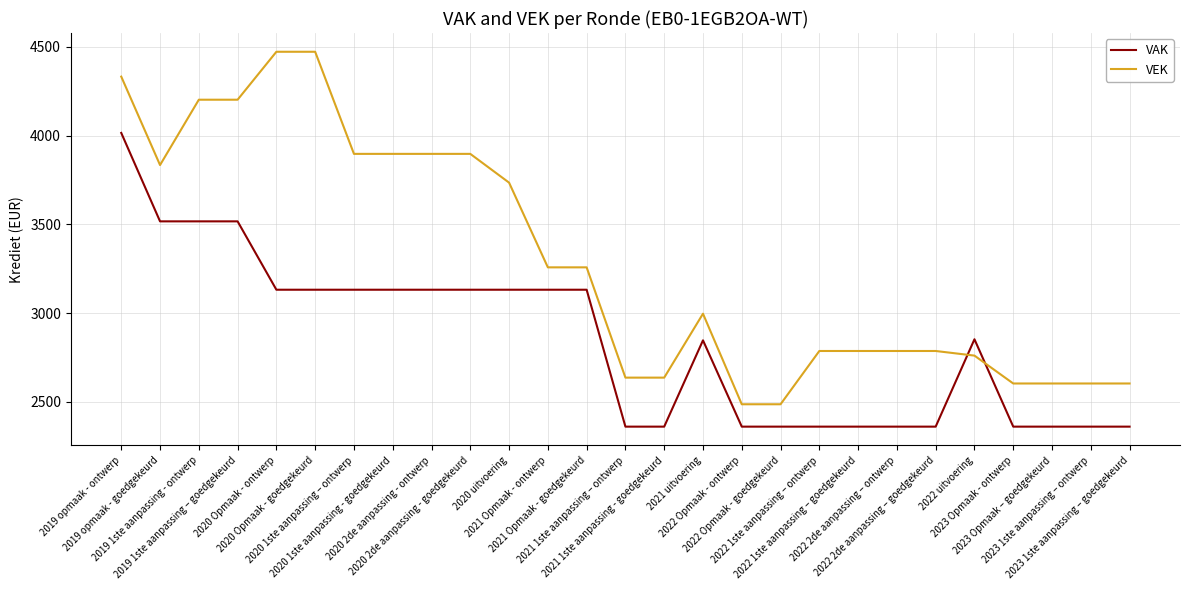

True or false: VAK and VEK cross at least once.

True